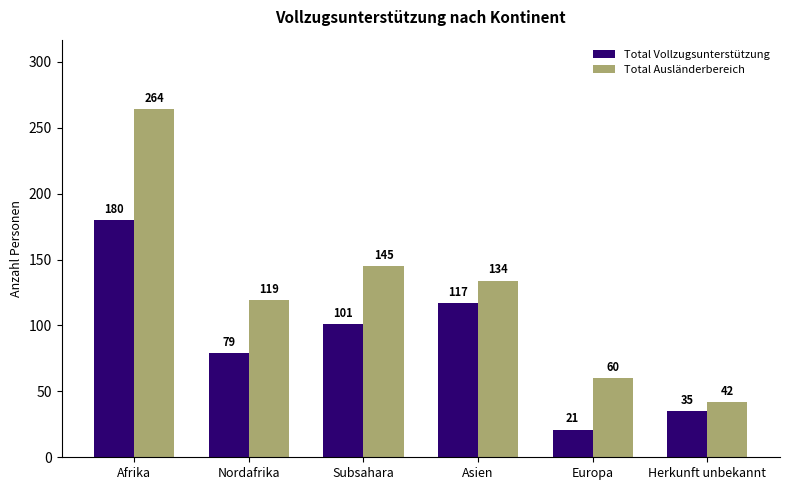

The value of Total Ausländerbereich at Europa is 60. True or false?

True